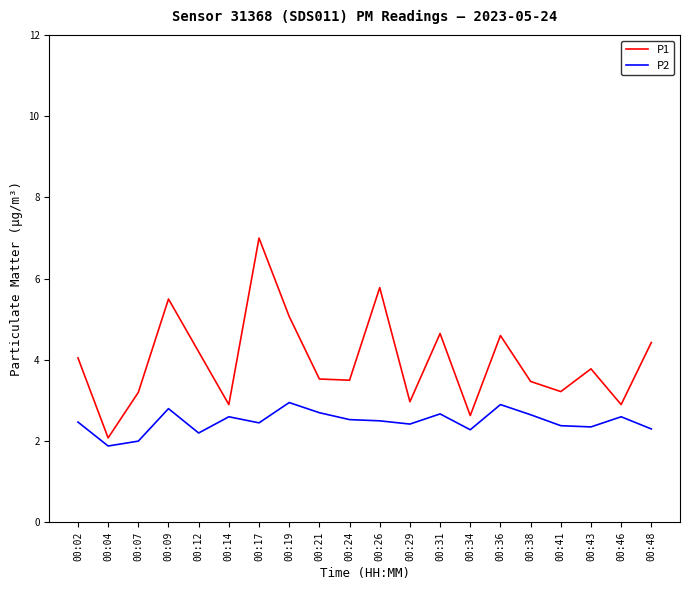

True or false: P2 and P1 cross at least once.

False